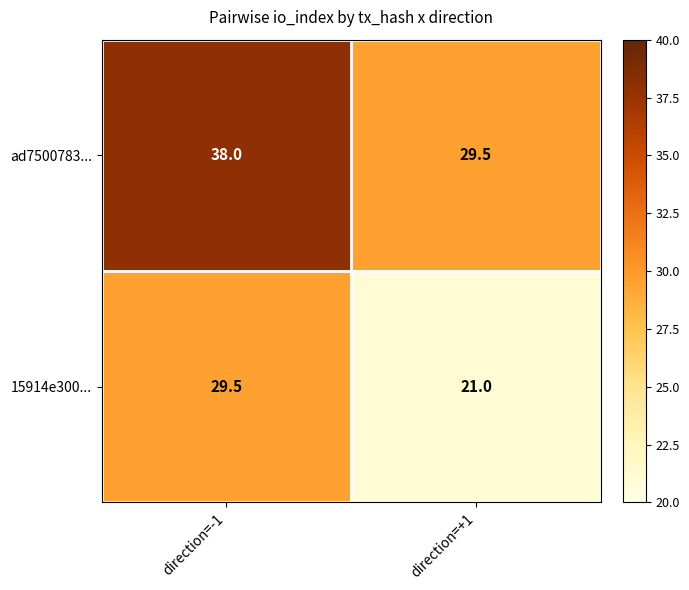

Reading left to right, list all the values displayed in this chart.

ad7500783...: direction=-1=38.0	direction=+1=29.5
15914e300...: direction=-1=29.5	direction=+1=21.0